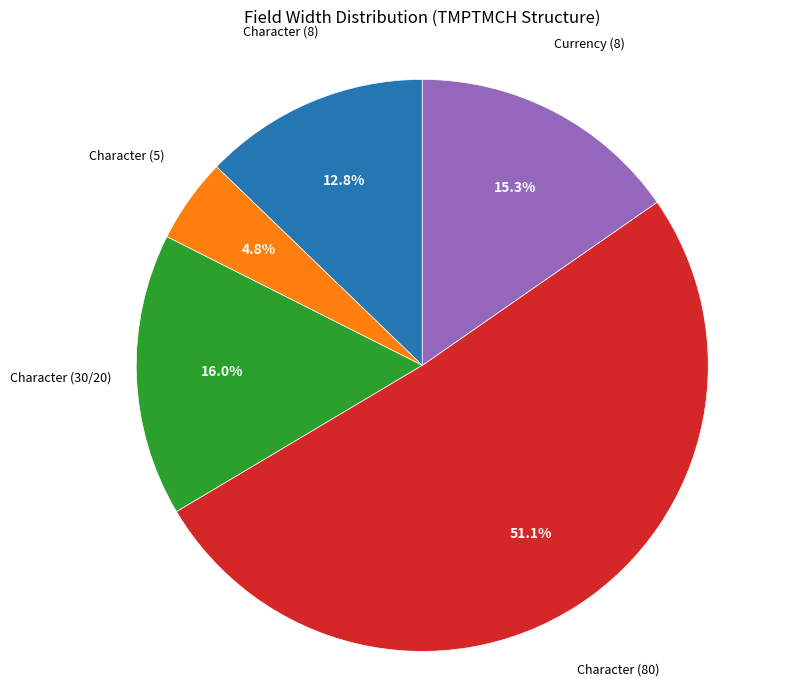

Is there a majority slice in this chart?

Yes